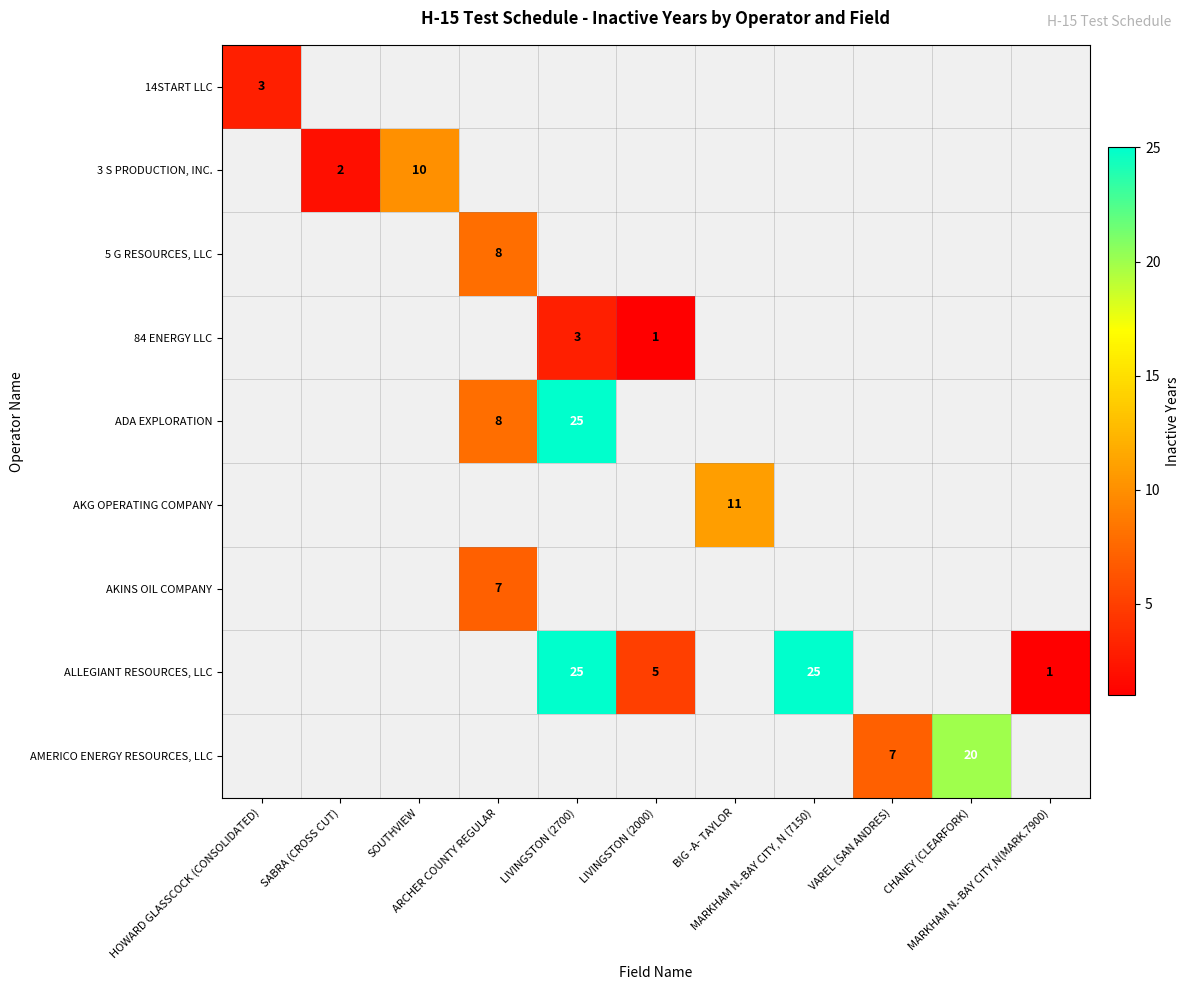

How many data points does each series have?

11